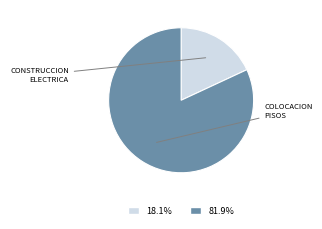

Rank the categories by value from highest to lowest.

Colocacion de pisos - contrapisos, Construccion e instalaciones electricas